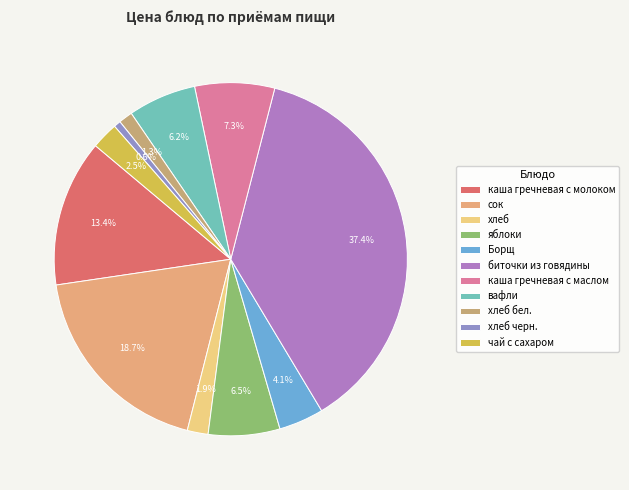

To the nearest percent, what portion does хлеб бел. represent?

1%